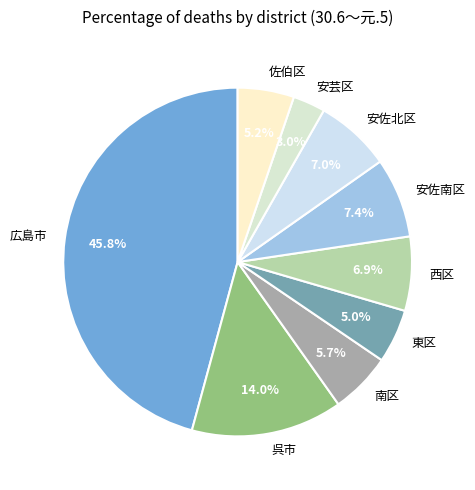

What portion of the pie excludes 安芸区?

97.0%